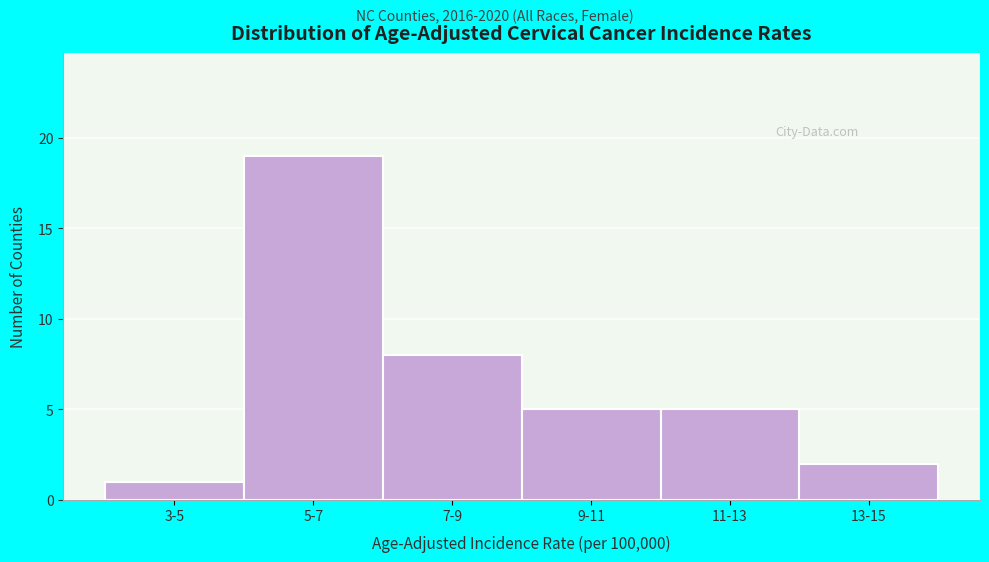

Reading right to left, transcribe all the data shown in this chart.

13-15=2	11-13=5	9-11=5	7-9=8	5-7=19	3-5=1